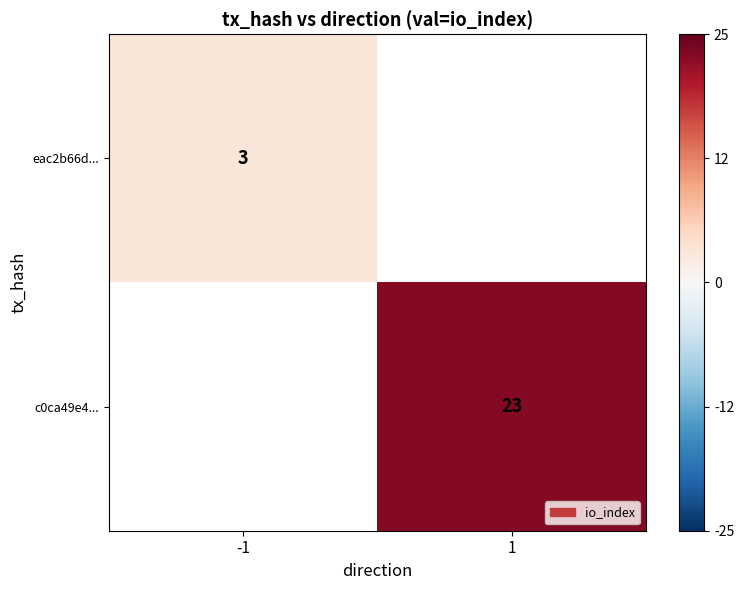

How many distinct data groups are displayed?

2